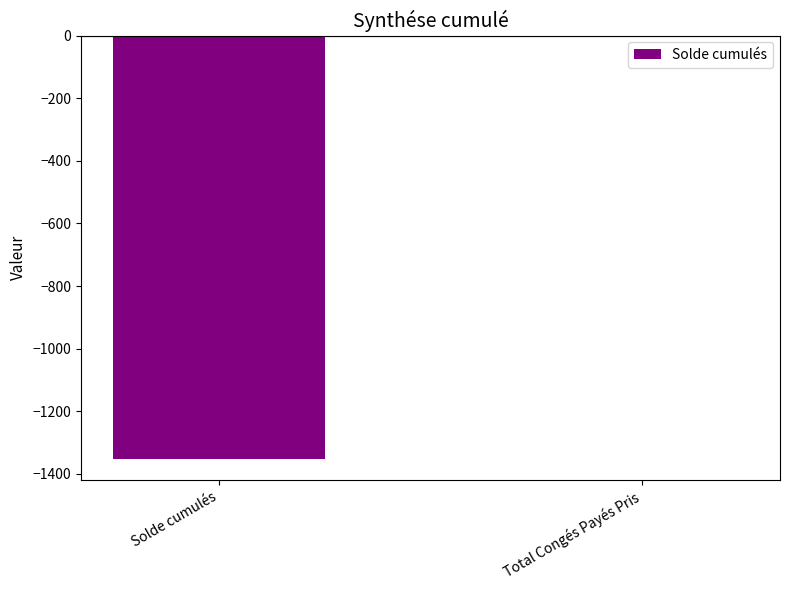

What is the sum of the values at Solde cumulés and Total Congés Payés Pris?

-1352.3